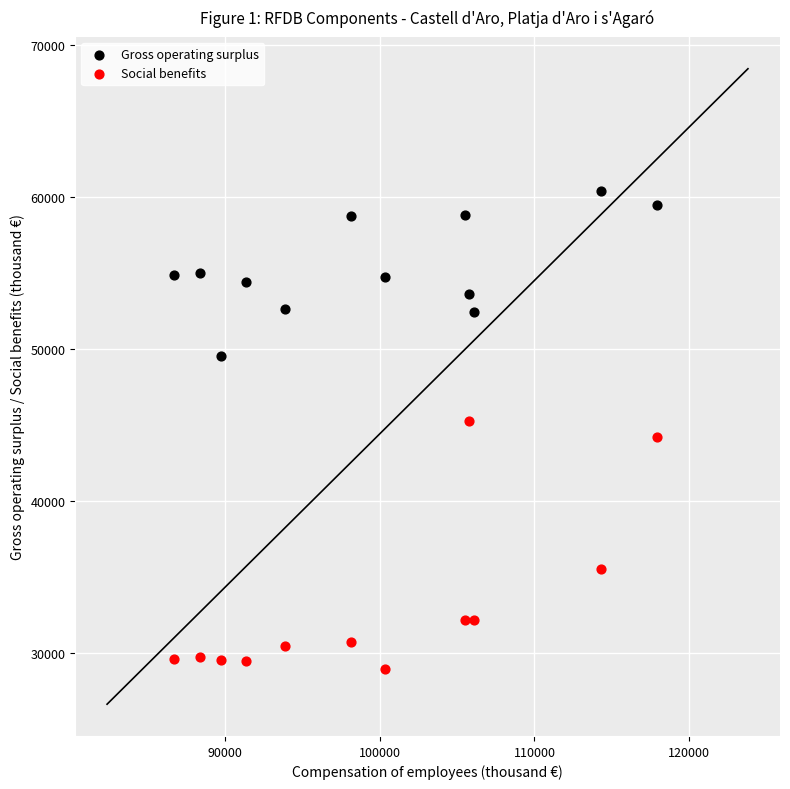

In the Social benefits series, what Y value is closest to 37082?

35503